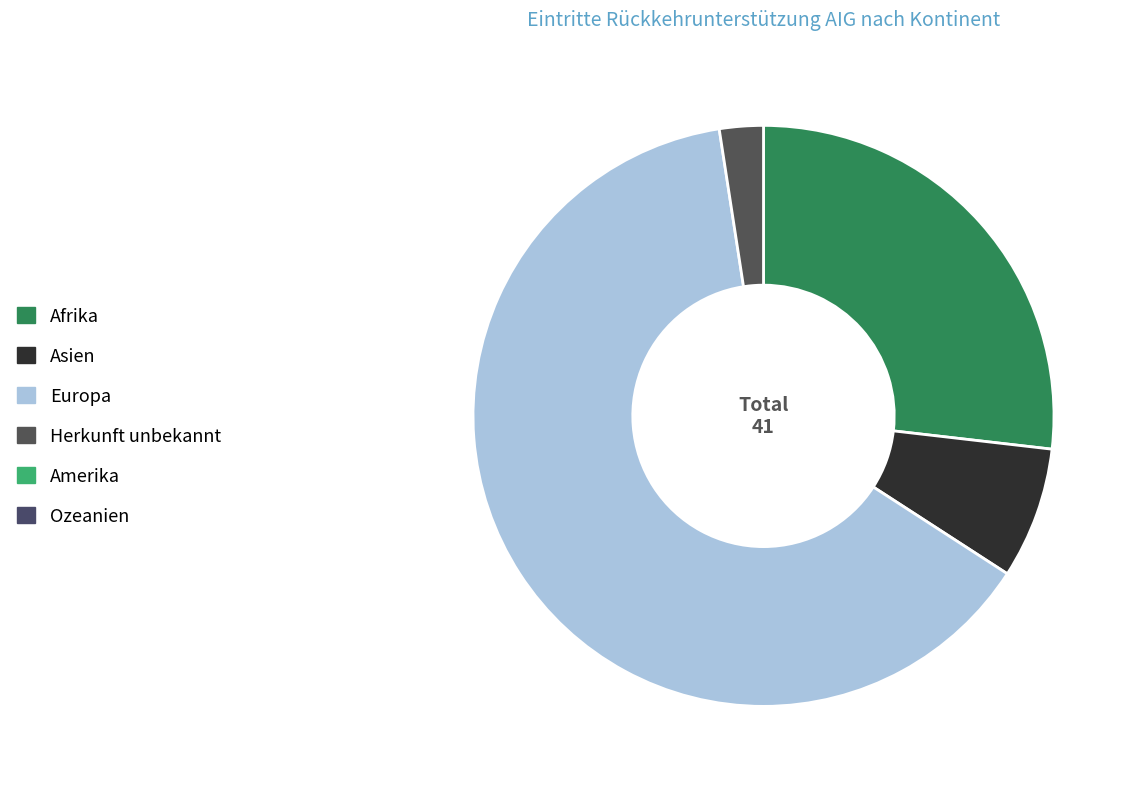

Does any single category account for the majority?

Yes